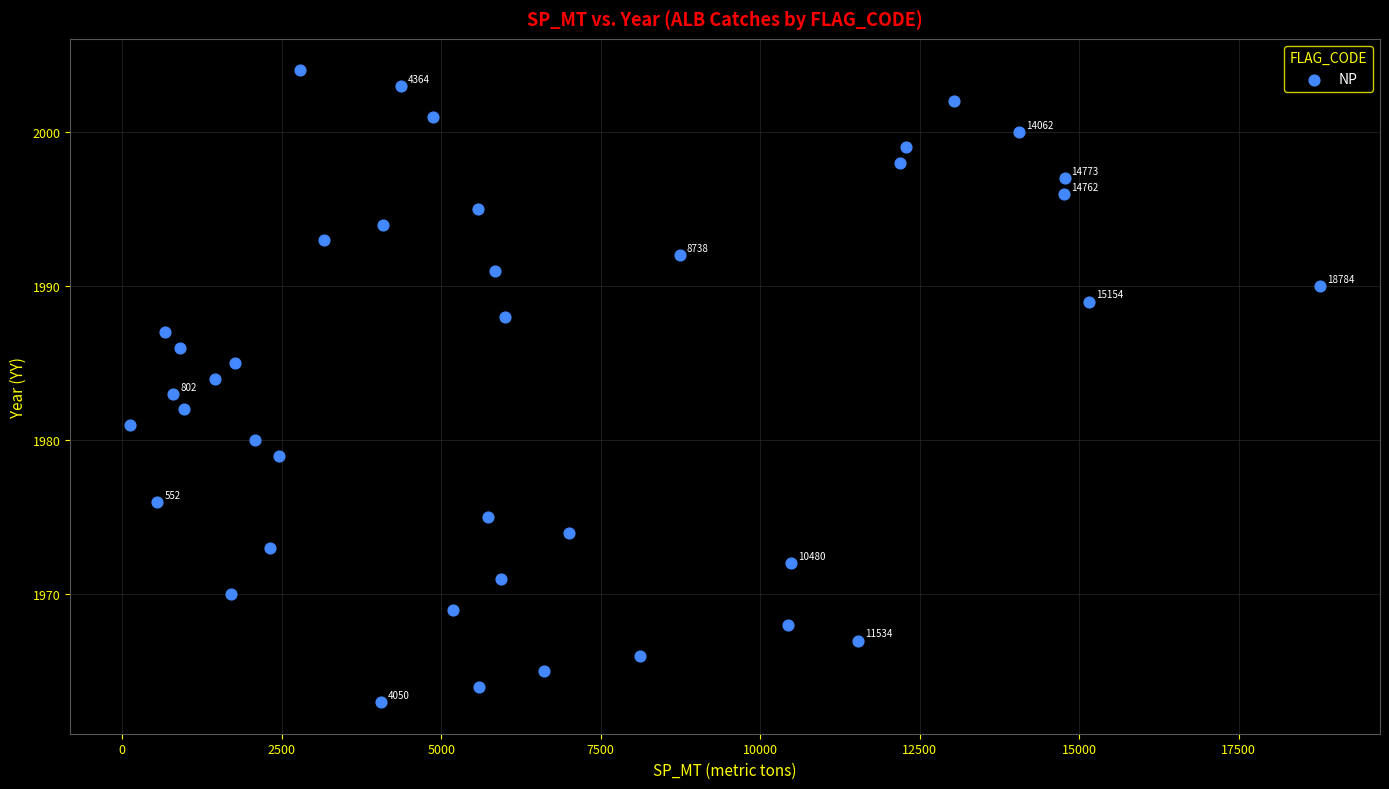

What is the range of Y values (max minus min)?

41